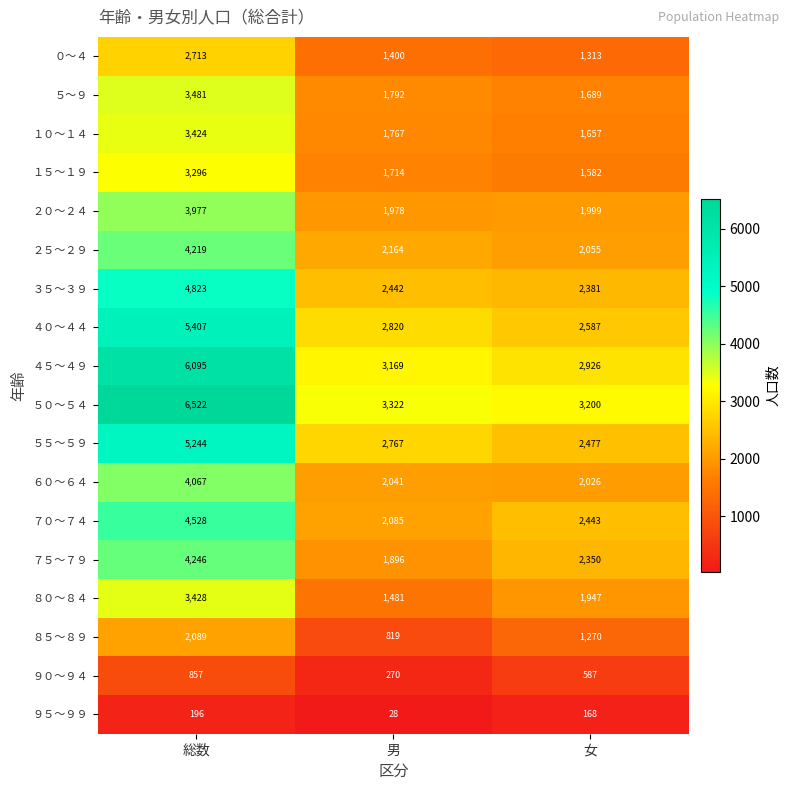

Which series has the largest range (max minus min)?

５０～５４